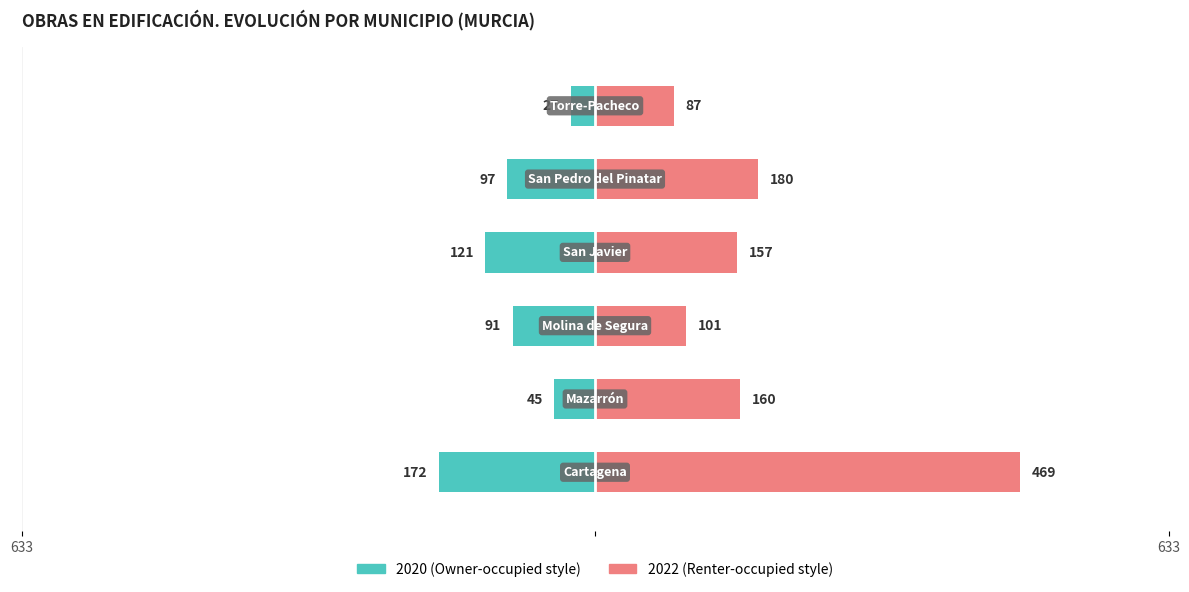

Which series has the widest spread of values?

2022